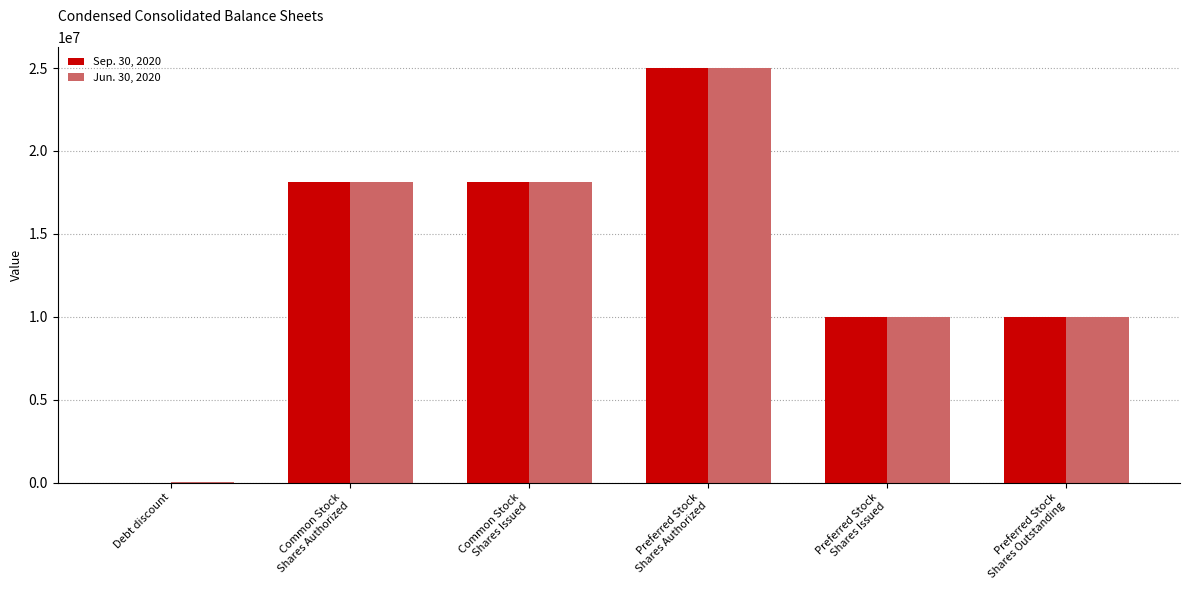

What is the total value across all series at Preferred Stock
Shares Outstanding?

20000000